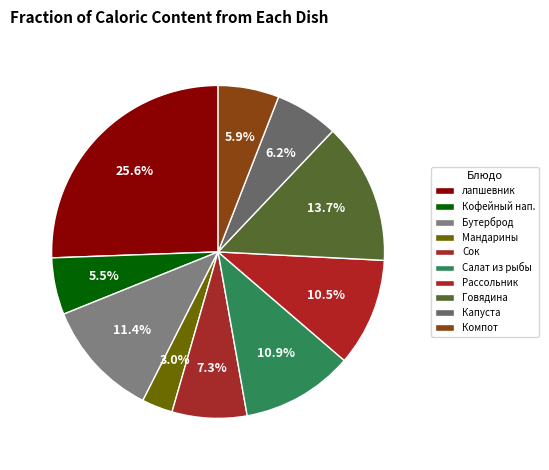

What is the largest slice in the pie chart?

лапшевник с творогом